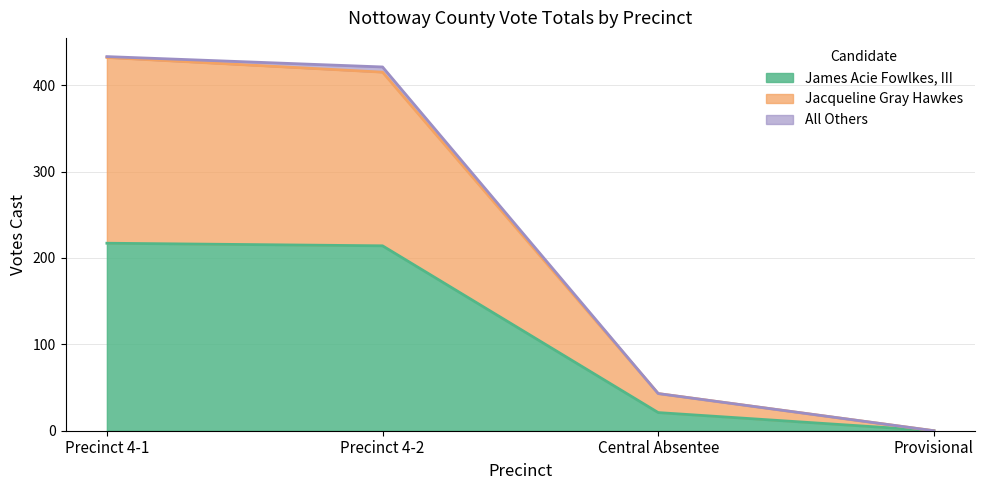

True or false: Jacqueline Gray Hawkes has more than 0 points higher than both neighbors.

False